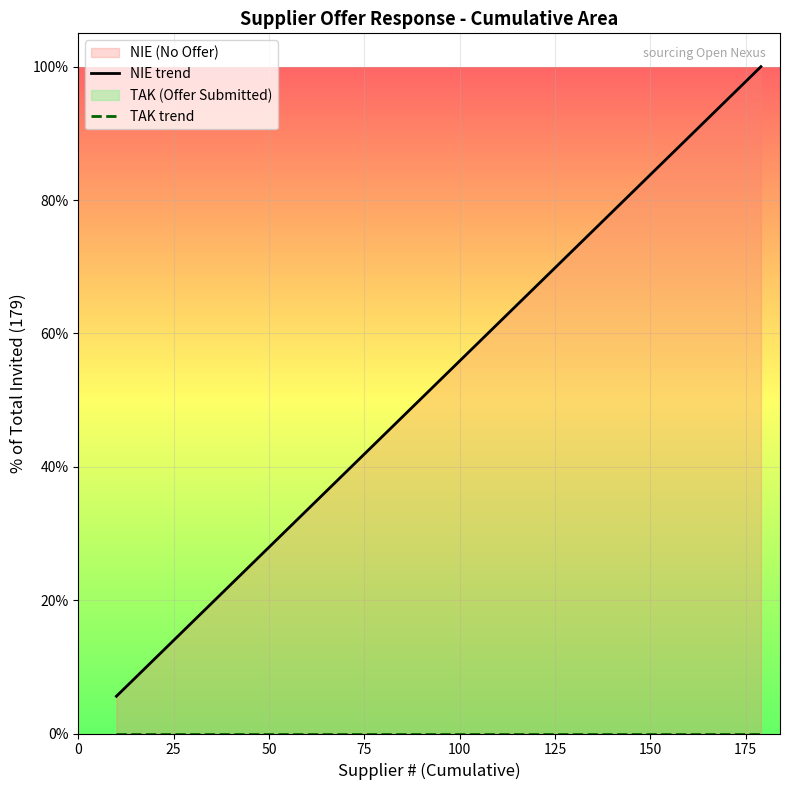

True or false: TAK trend and NIE trend intersect in this chart.

False